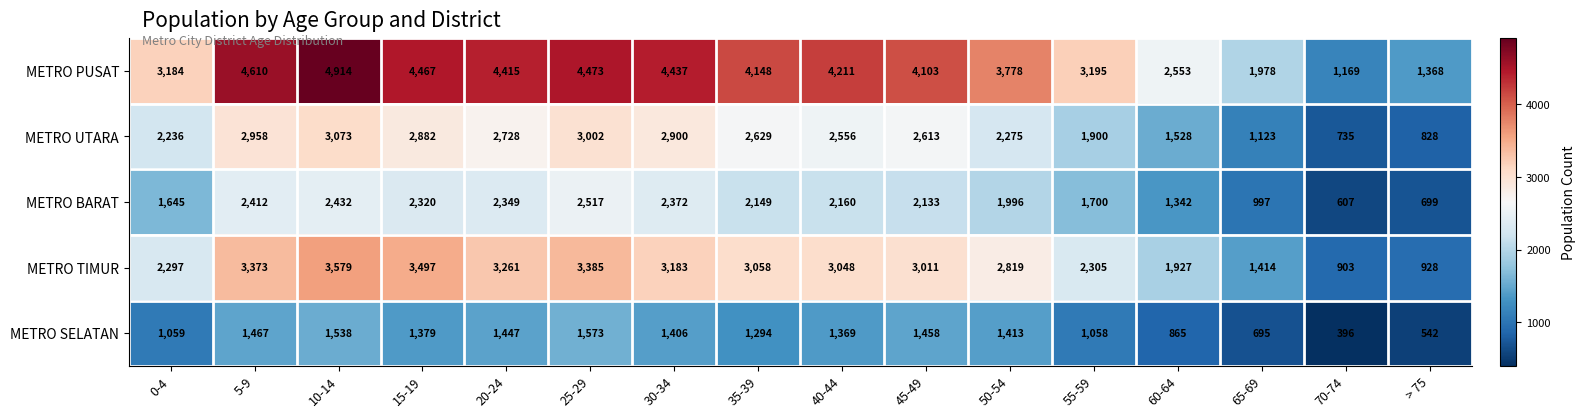

Rank the series by their average value, from lowest to highest.

METRO SELATAN, METRO BARAT, METRO UTARA, METRO TIMUR, METRO PUSAT